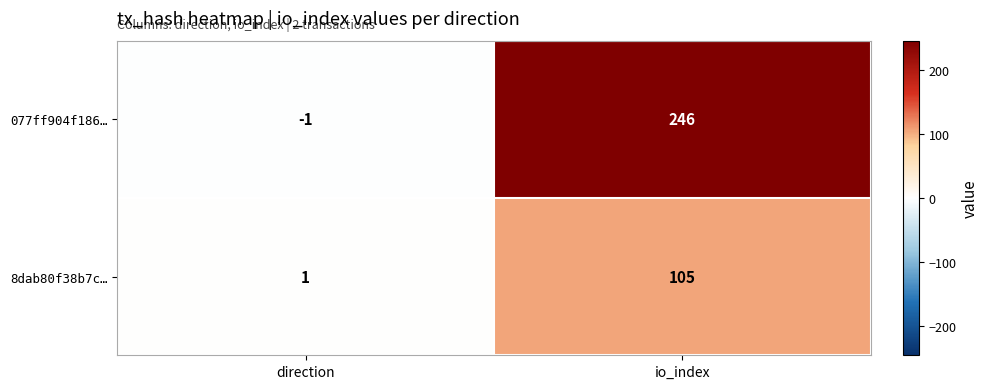

What is the average value of the 8dab80f38b7c… series?

53